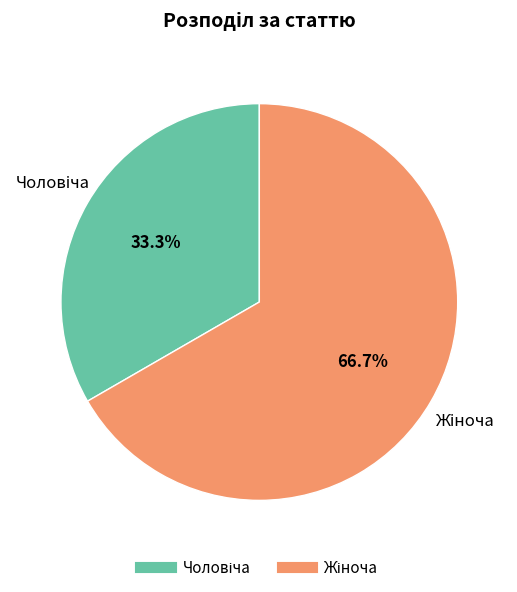

Is there any slice that represents more than half of the pie?

Yes